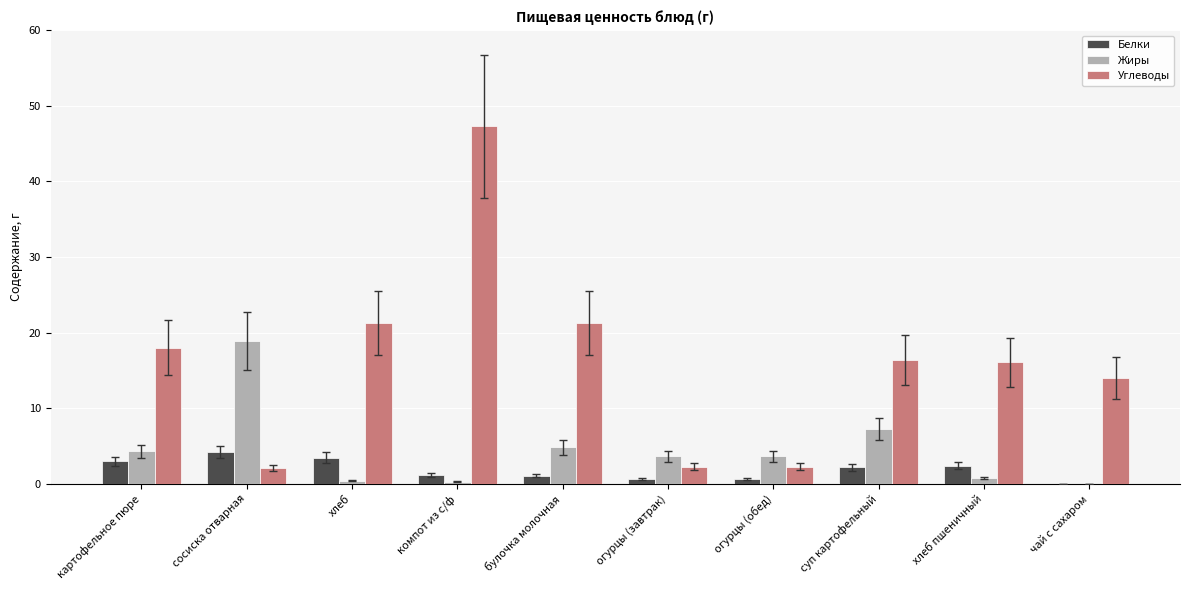

At which label does Углеводы first exceed 16?

картофельное пюре